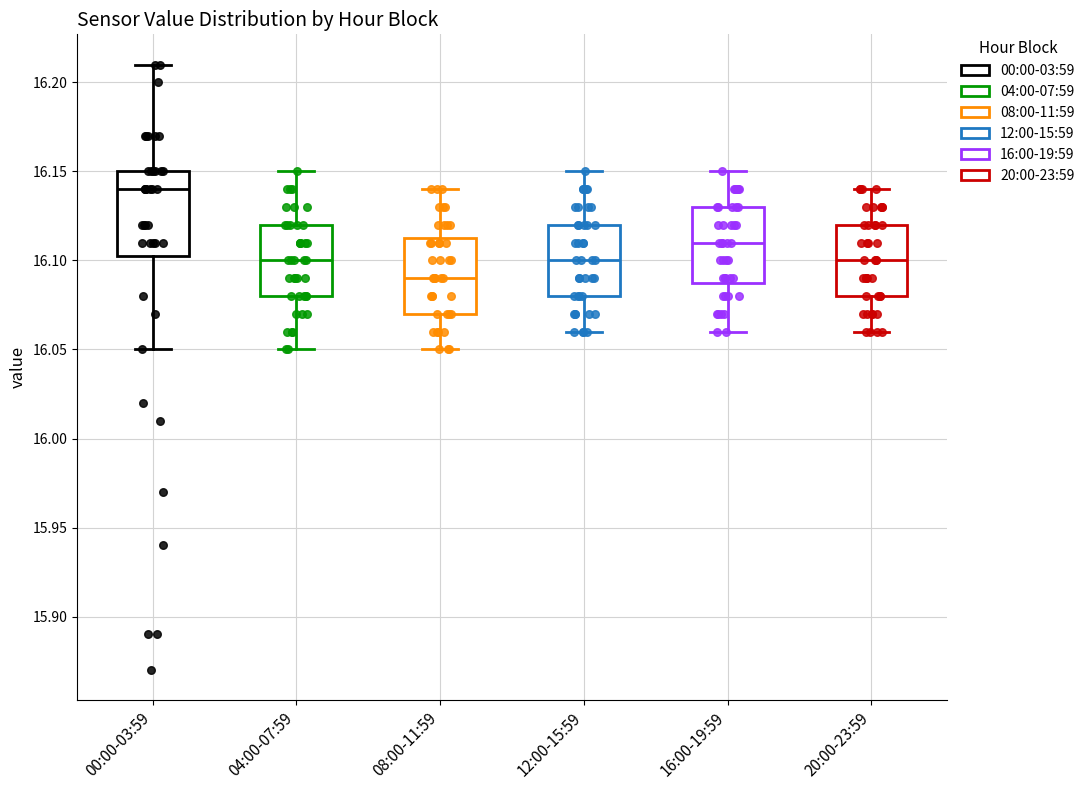

Where is the lower edge of the box for 08:00-11:59 on the y-axis? The values are not printed on the chart, so give them approximately, as read against the axis.

16.070